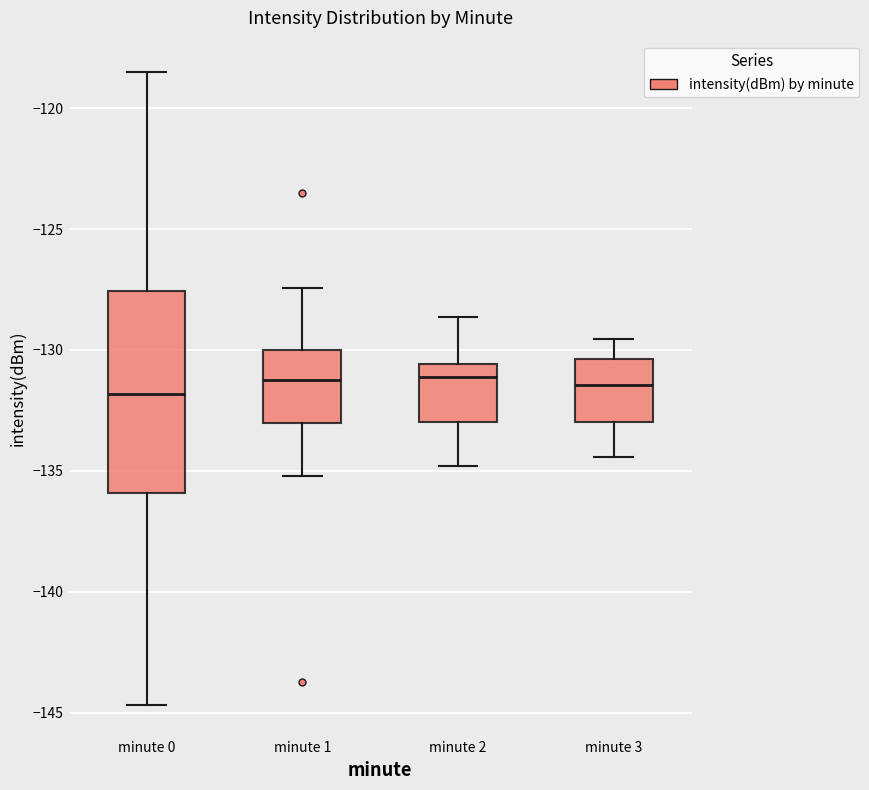

Reading left to right, transcribe this box plot: for each box, give where its median line is, the range the box spans, and where its two whiskers end, as read against the y-axis. The values are not printed on the chart, so give them approximately, as read against the axis.

minute 0: median -132.0, box -136.0 to -127.5, whiskers -144.5 to -118.5
minute 1: median -131.0, box -133.0 to -130.0, whiskers -135.0 to -127.5
minute 2: median -131.0, box -133.0 to -130.5, whiskers -135.0 to -128.5
minute 3: median -131.5, box -133.0 to -130.5, whiskers -134.5 to -129.5